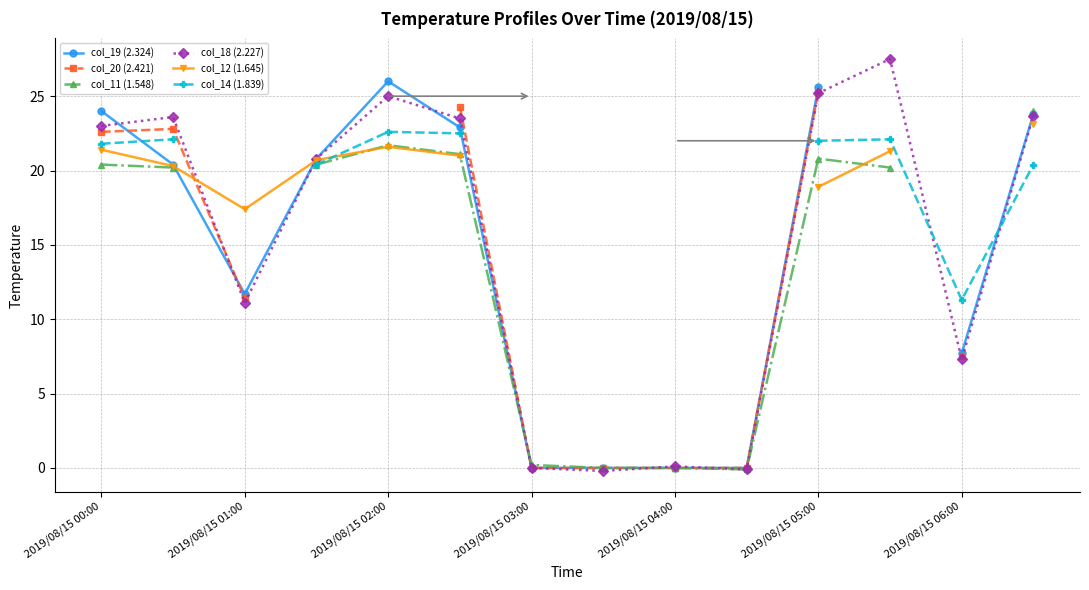

Which series has the widest spread of values?

col_18 (2.227)